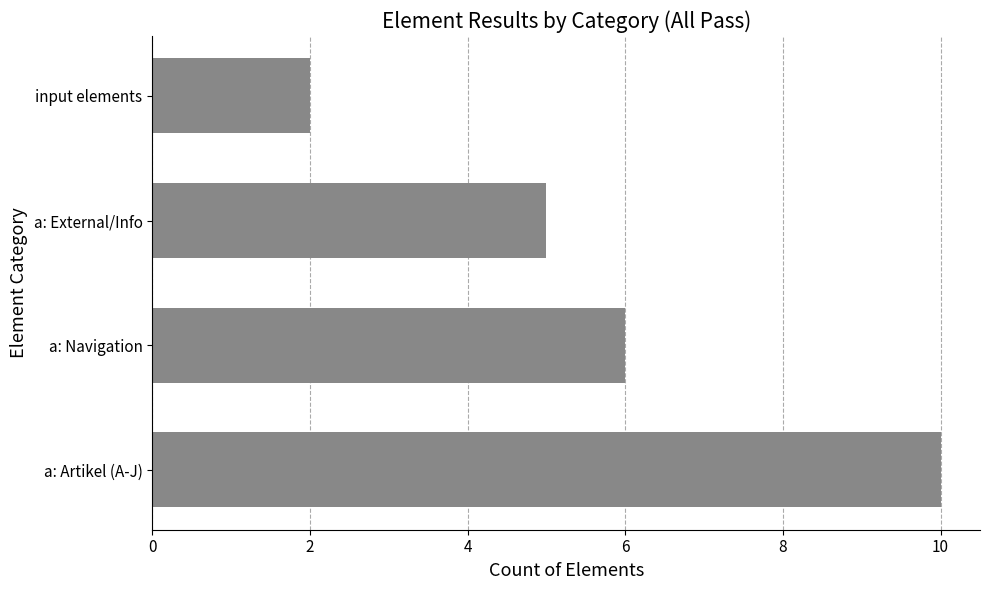

Which label corresponds to the smallest value in the chart?

input elements